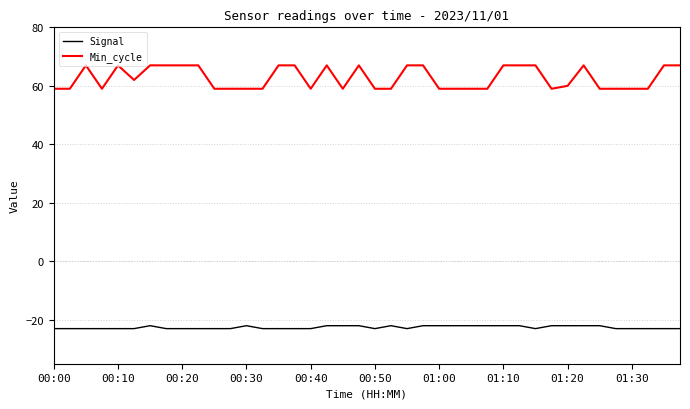

Reading right to left, transcribe all the data shown in this chart.

Signal: -23	-23	-23	-23	-23	-22	-22	-22	-22	-23	-22	-22	-22	-22	-22	-22	-22	-23	-22	-23	-22	-22	-22	-23	-23	-23	-23	-22	-23	-23	-23	-23	-23	-22	-23	-23	-23	-23	-23	-23
Min_cycle: 67	67	59	59	59	59	67	60	59	67	67	67	59	59	59	59	67	67	59	59	67	59	67	59	67	67	59	59	59	59	67	67	67	67	62	67	59	67	59	59